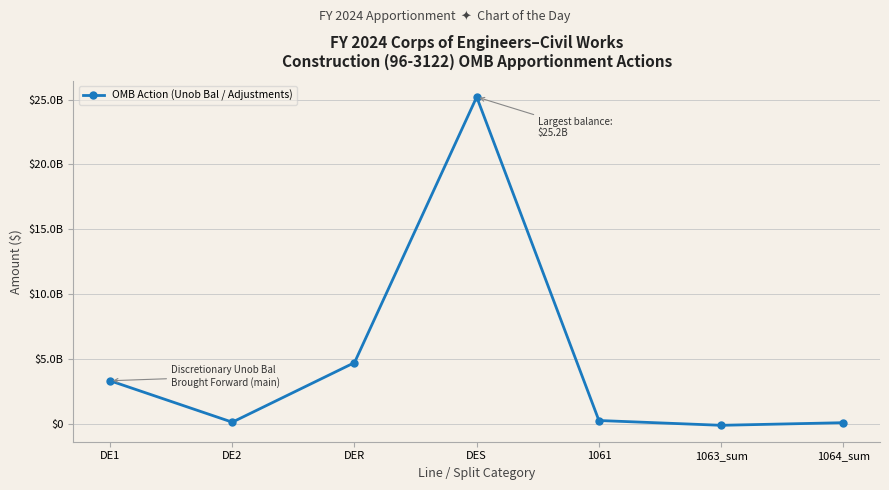

Does the chart have visible grid lines?

Yes